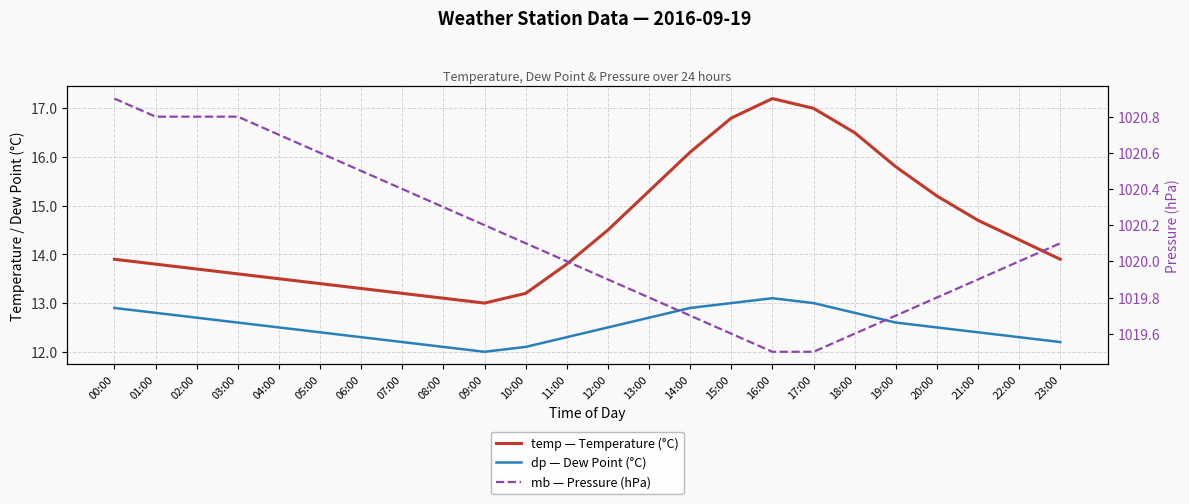

Which series has the largest range (max minus min)?

temp — Temperature (°C)